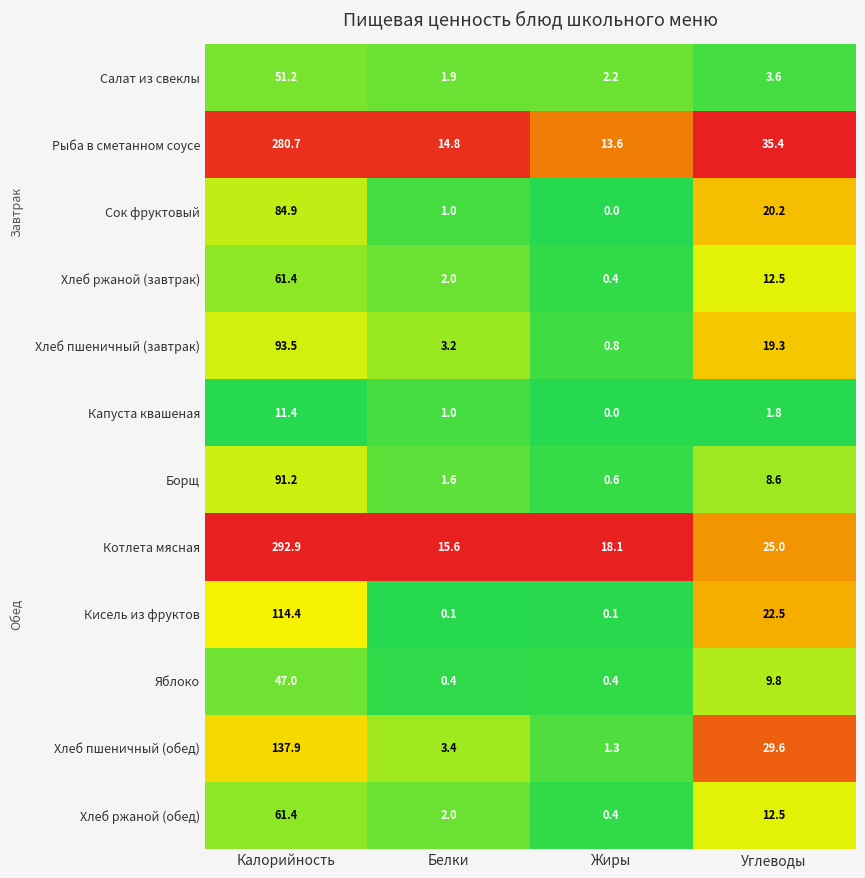

How many distinct data groups are displayed?

12